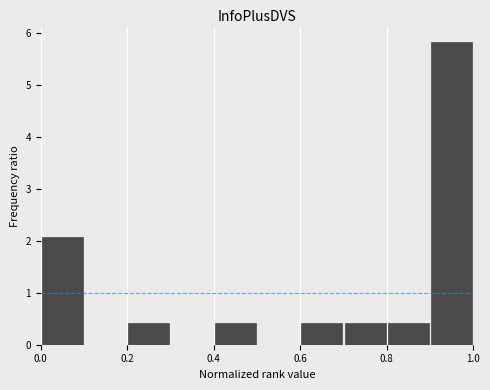

Reading left to right, transcribe this chart: for each bar, give the range it covers on the x-axis and its height. The values are not printed on the chart, so give them approximately, as read against the axis.

0.0 to 0.1: 2.1
0.1 to 0.2: 0
0.2 to 0.3: 0.4
0.3 to 0.4: 0
0.4 to 0.5: 0.4
0.5 to 0.6: 0
0.6 to 0.7: 0.4
0.7 to 0.8: 0.4
0.8 to 0.9: 0.4
0.9 to 1.0: 5.8